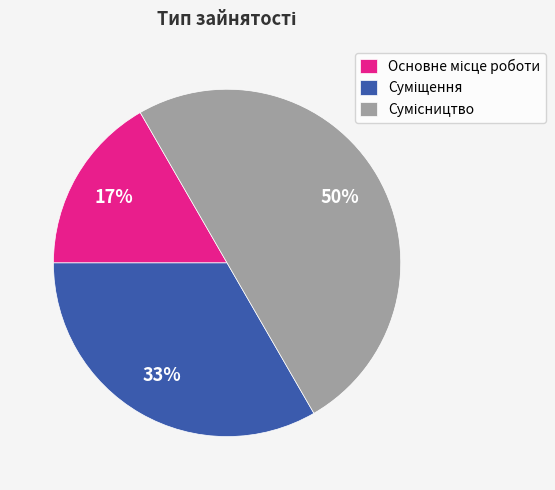

To the nearest percent, what is the difference between the largest and smallest slice percentages?

33%